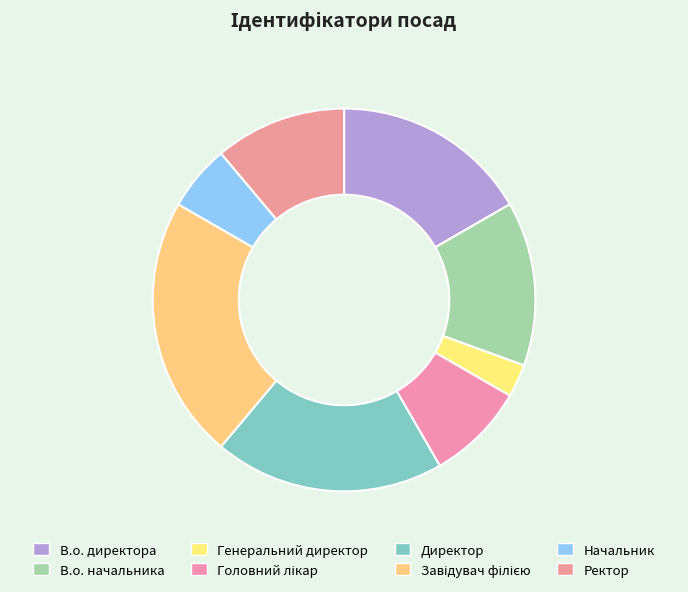

Does Ректор account for over 50% of the chart?

No